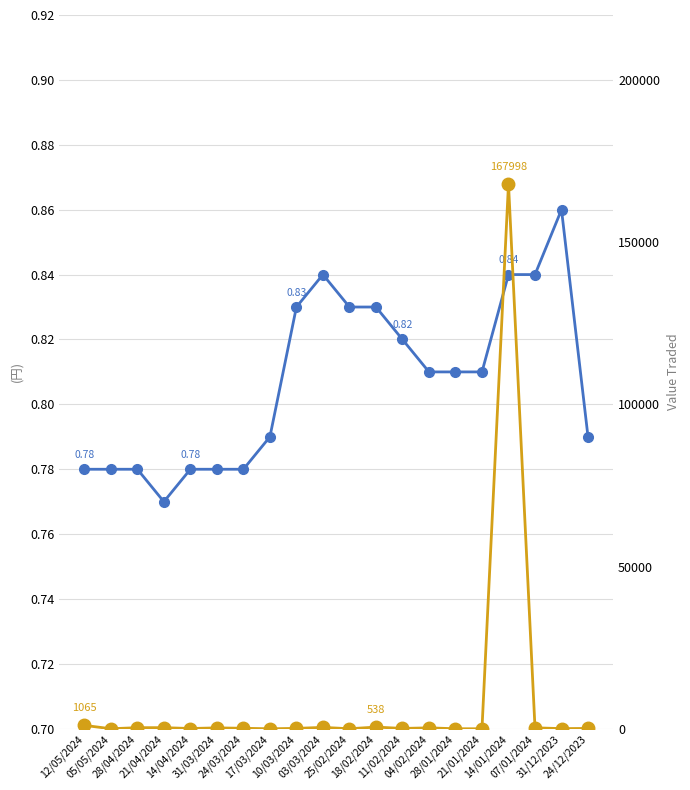

True or false: Value Traded and Closing cross at least once.

False